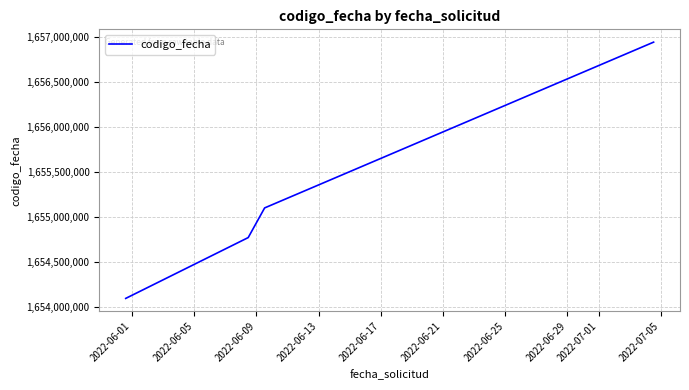

What is the maximum value shown in the chart?

1656946584